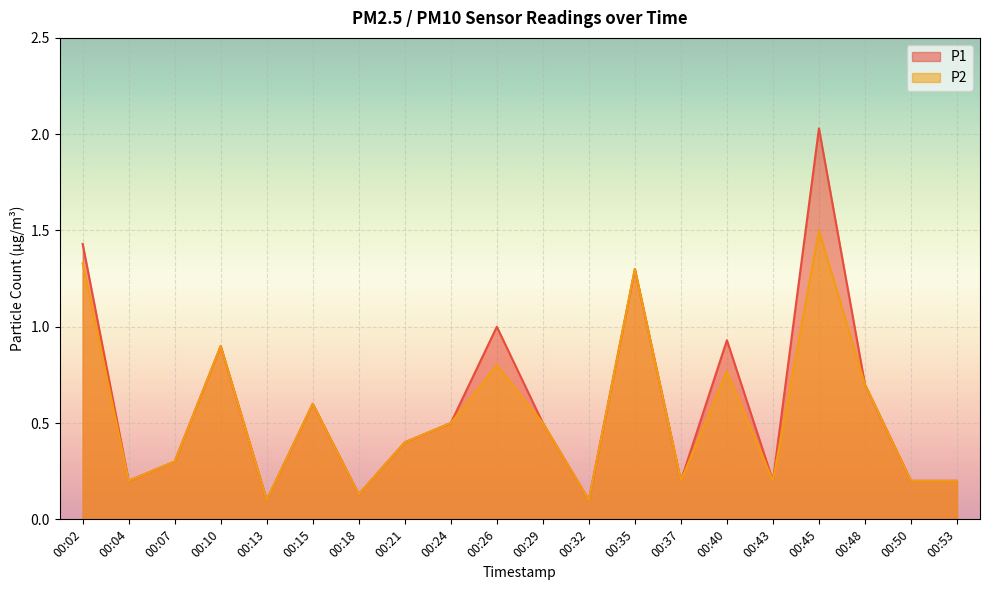

What is the difference between the P1 values at 00:13 and 00:40?

0.8